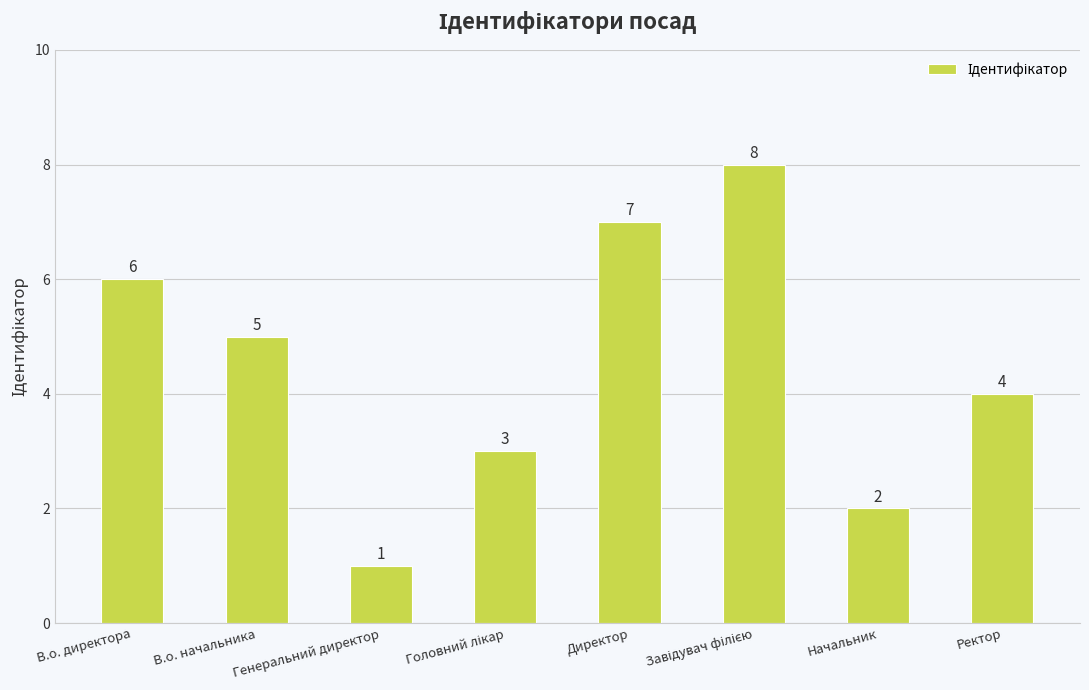

What is the smallest value displayed?

1